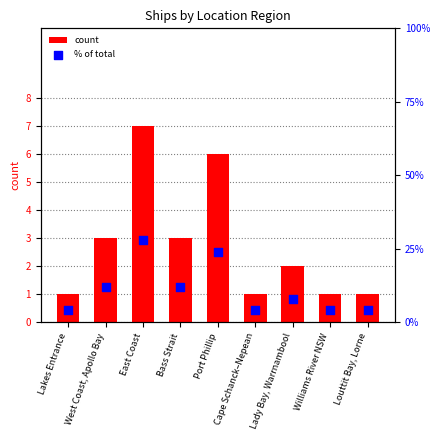

What is the sum of all count values?

25